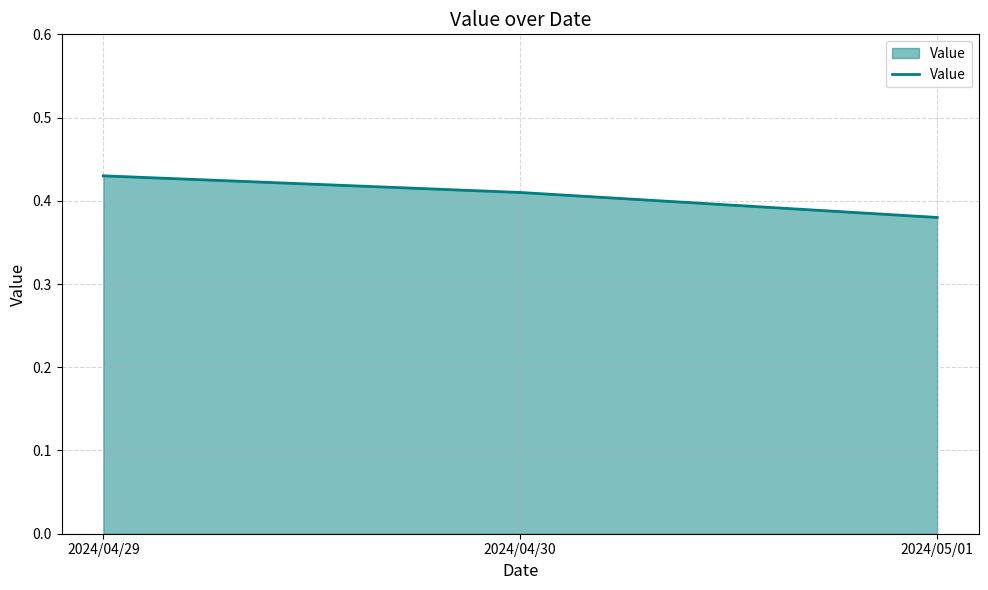

Rank the categories by value from highest to lowest.

2024/04/29, 2024/04/30, 2024/05/01